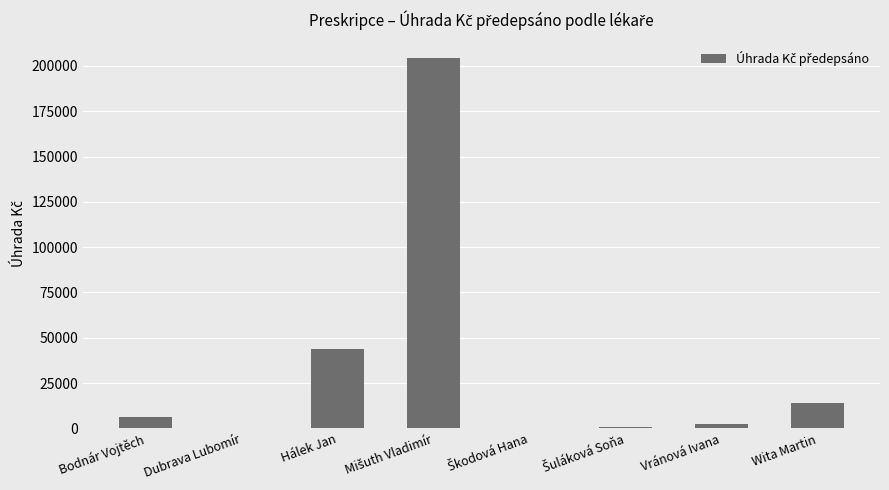

What is the greatest value displayed?

204268.2